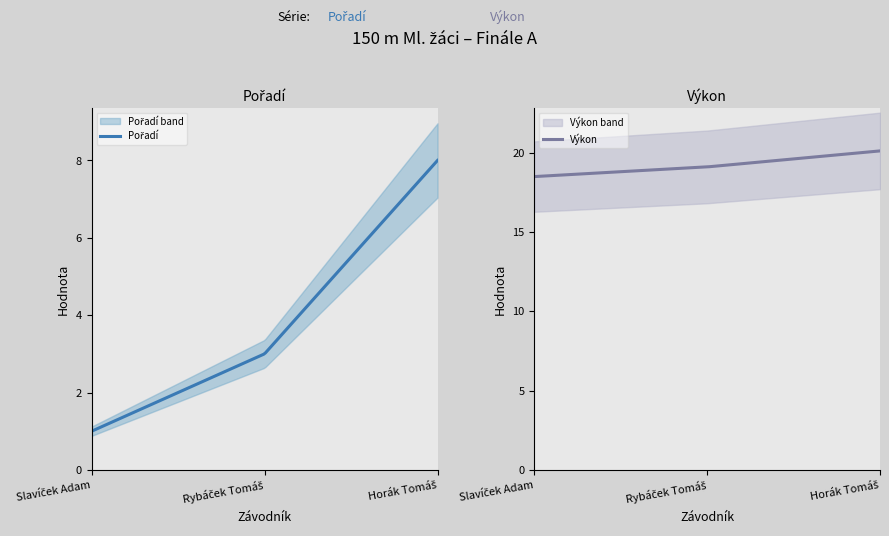

Which category has the highest value in the Pořadí series?

Horák Tomáš